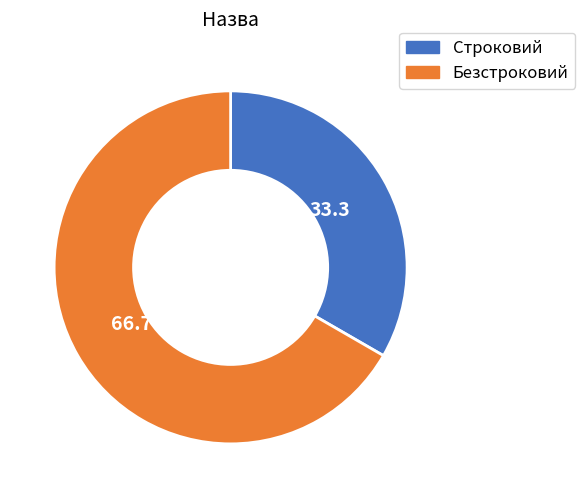

How many segments does this pie chart have?

2